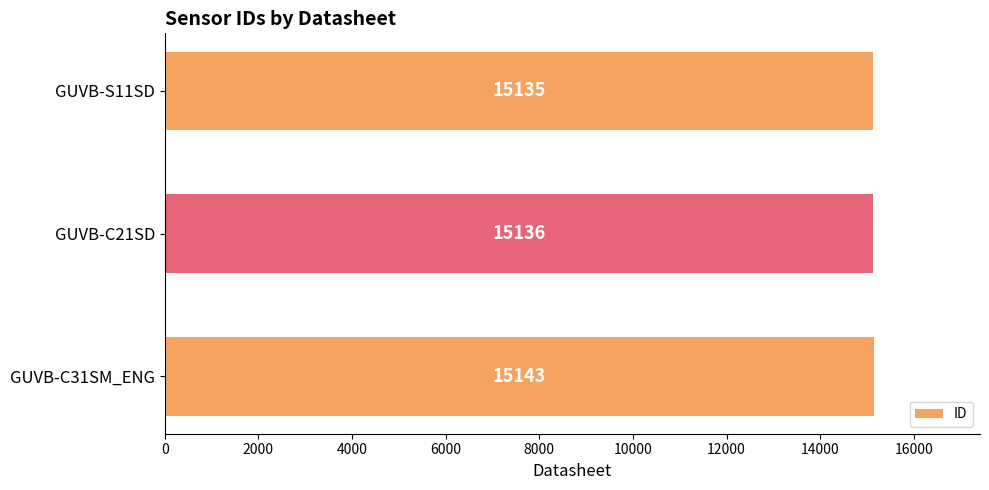

What is the maximum value shown in the chart?

15143